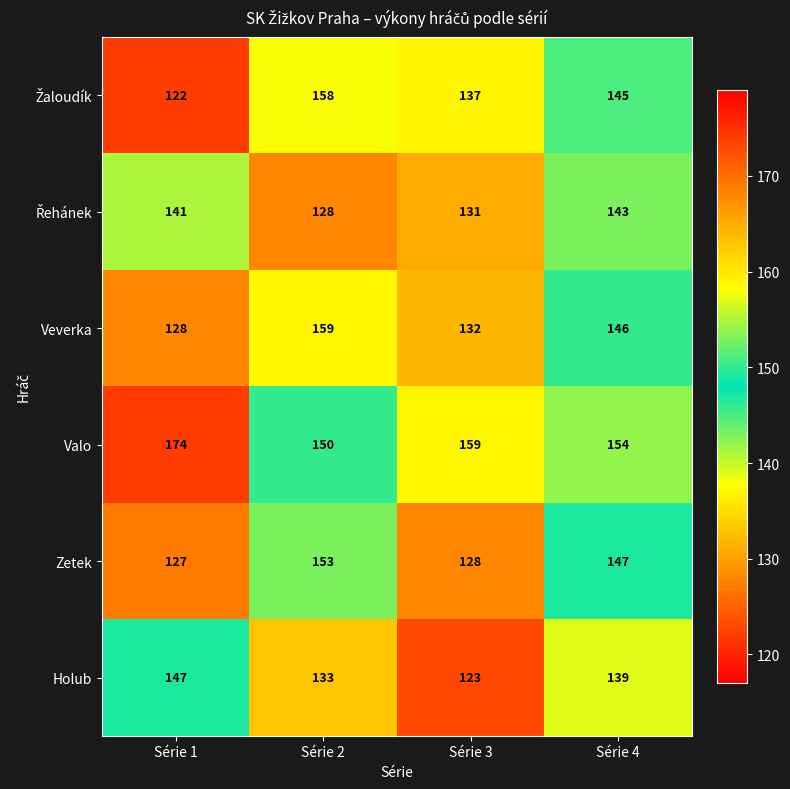

At which label does Zetek first exceed 147?

Série 2